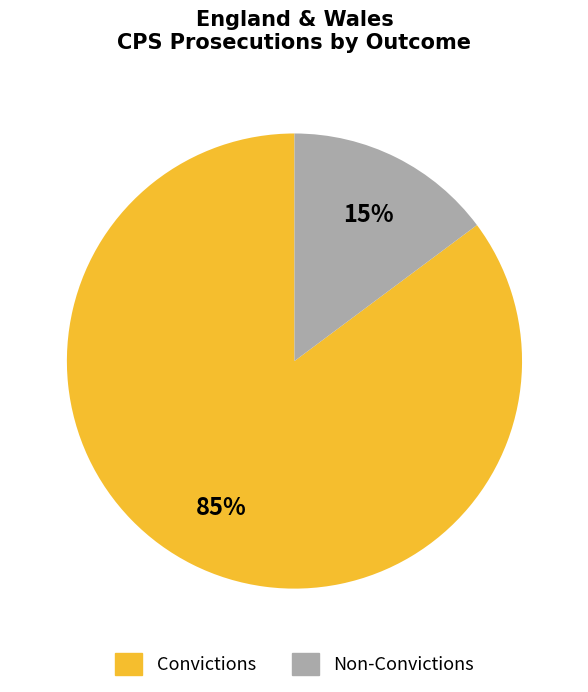

Between Non-Convictions and Convictions, which is larger?

Convictions